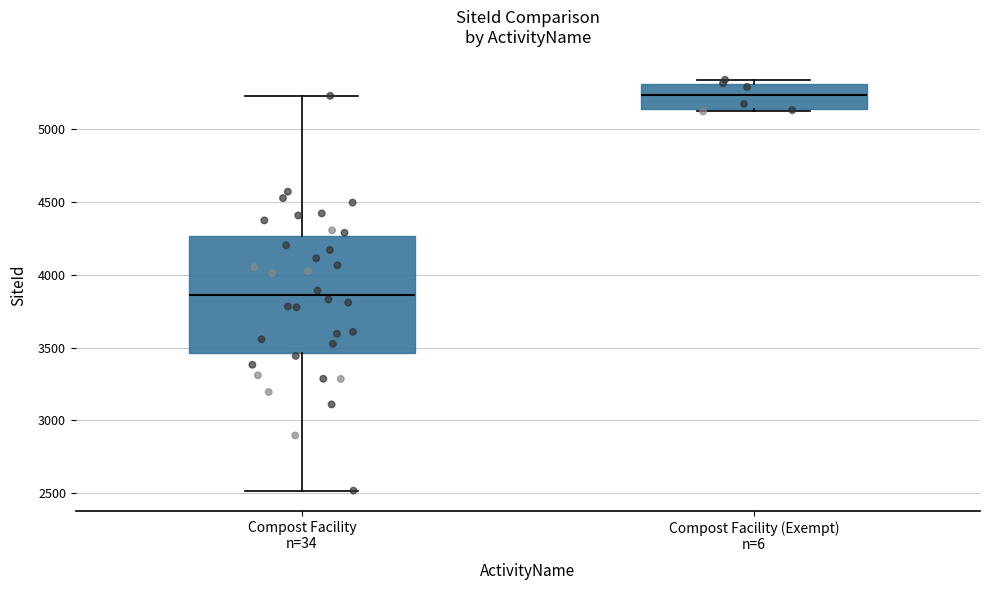

Which box has the highest median line?

Compost Facility (Exempt) n=6